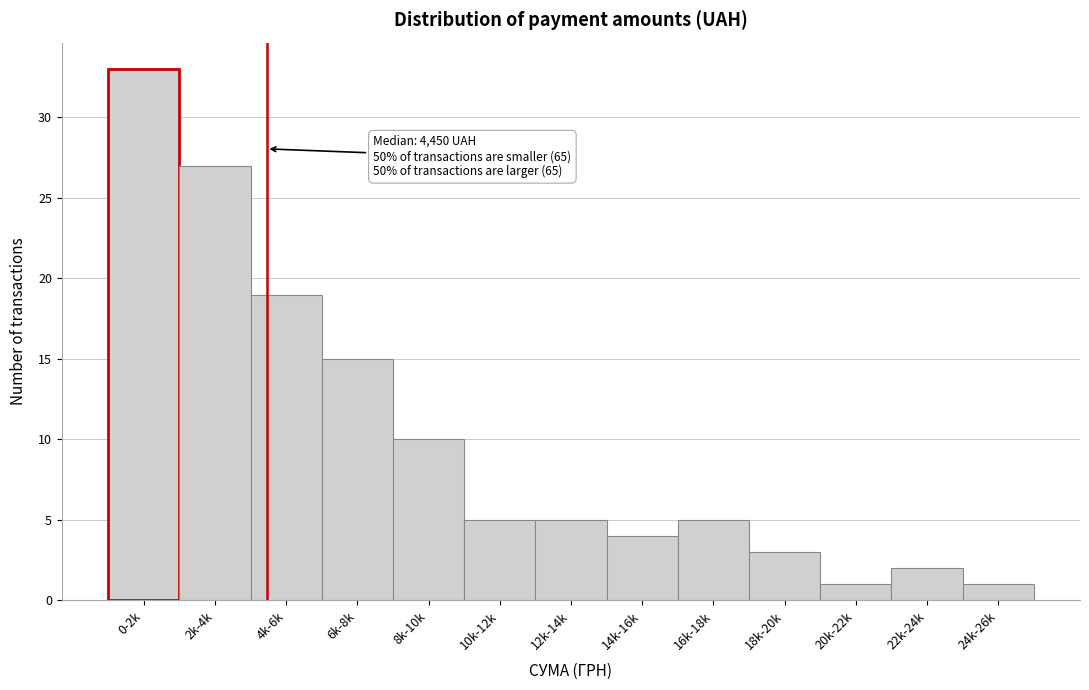

Reading right to left, transcribe all the data shown in this chart.

24k-26k=1	22k-24k=2	20k-22k=1	18k-20k=3	16k-18k=5	14k-16k=4	12k-14k=5	10k-12k=5	8k-10k=10	6k-8k=15	4k-6k=19	2k-4k=27	0-2k=33